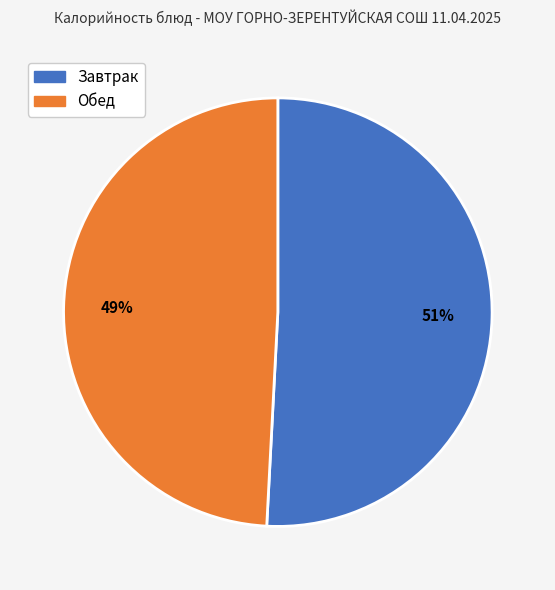

To the nearest percent, what is the average slice percentage?

50%